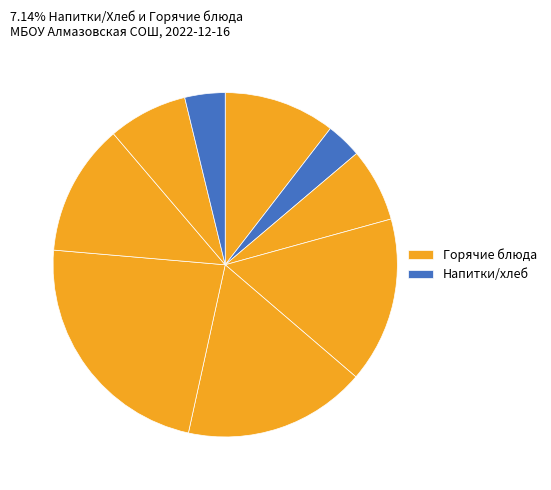

Count the number of slices in the pie.

9